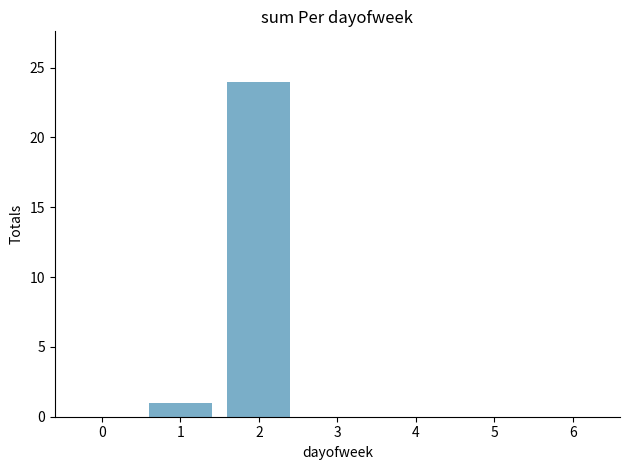

How many data points does each series have?

7